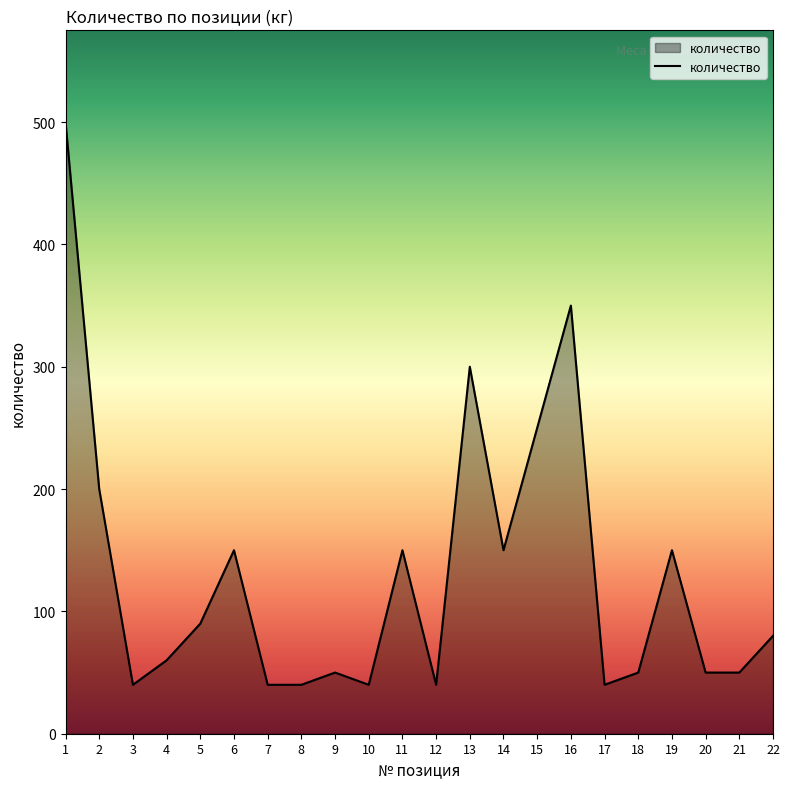

True or false: the data has more than 1 interior local peaks.

True